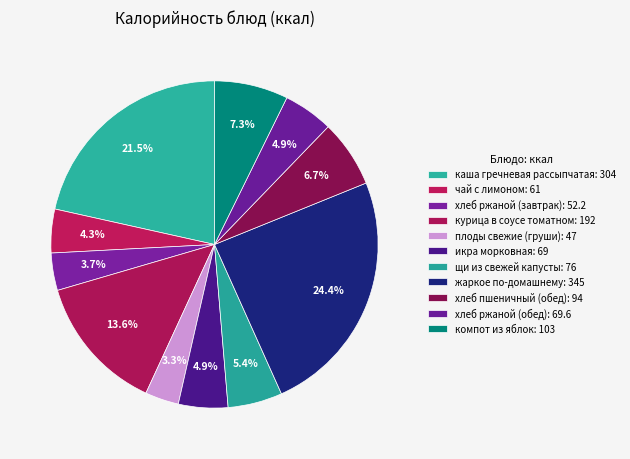

What is the ratio of the value at плоды свежие (груши) to the value at чай с лимоном?

0.8